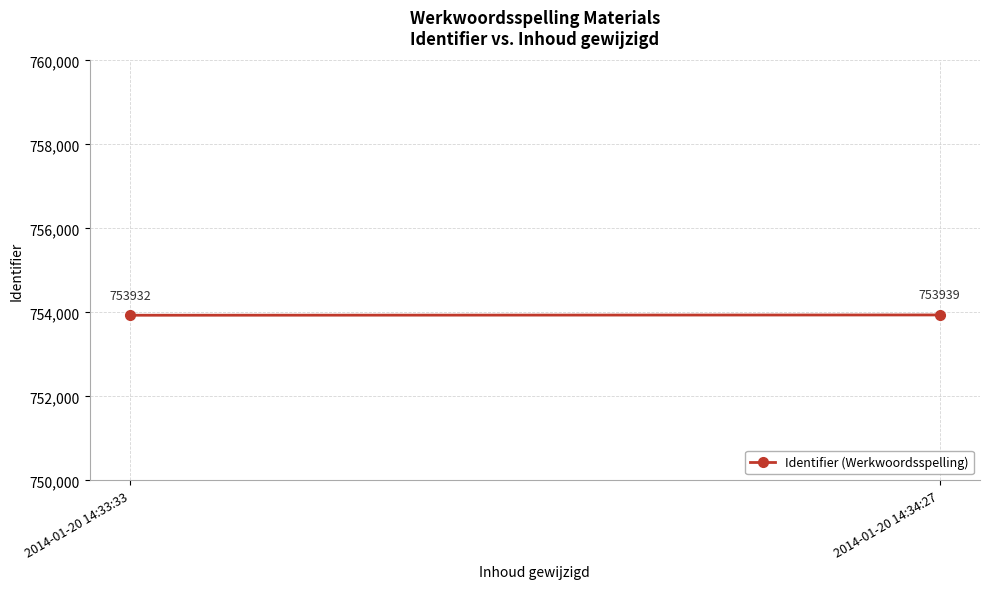

How many values are below 753939?

1